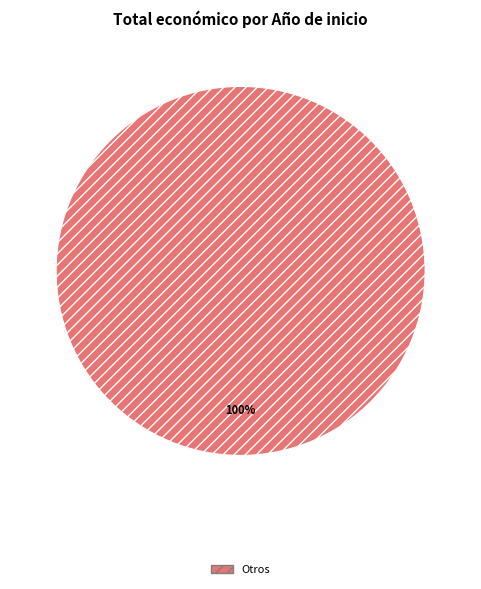

The Otros slice represents 100% of the pie. True or false?

True